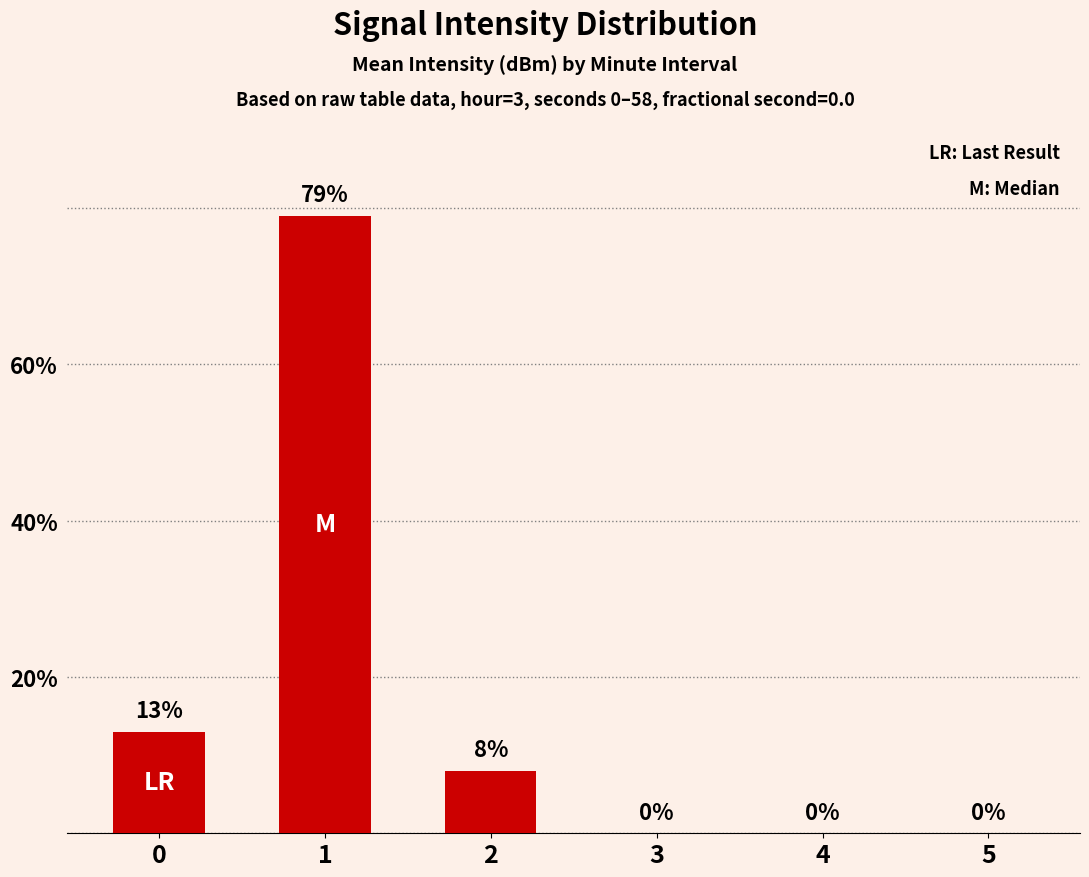

Is it true that the value at 0 is 8?

False